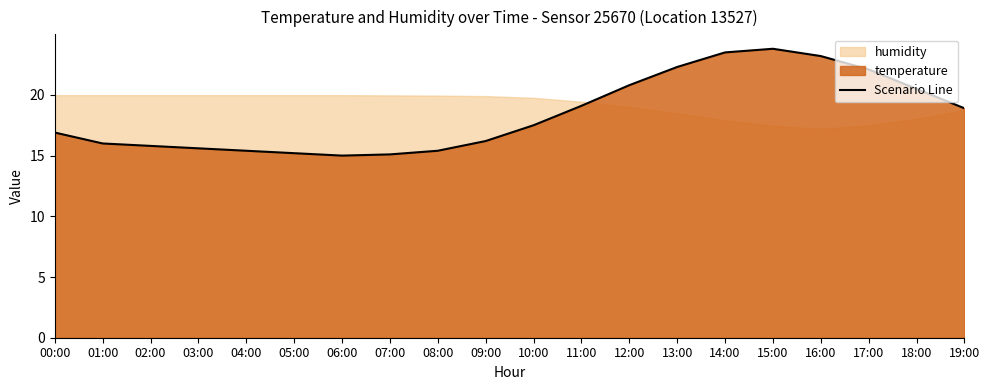

Reading right to left, extract all data points from this chart.

18.9	20.5	22.1	23.2	23.8	23.5	22.3	20.8	19.1	17.5	16.2	15.4	15.1	15.0	15.2	15.4	15.6	15.8	16.0	16.9